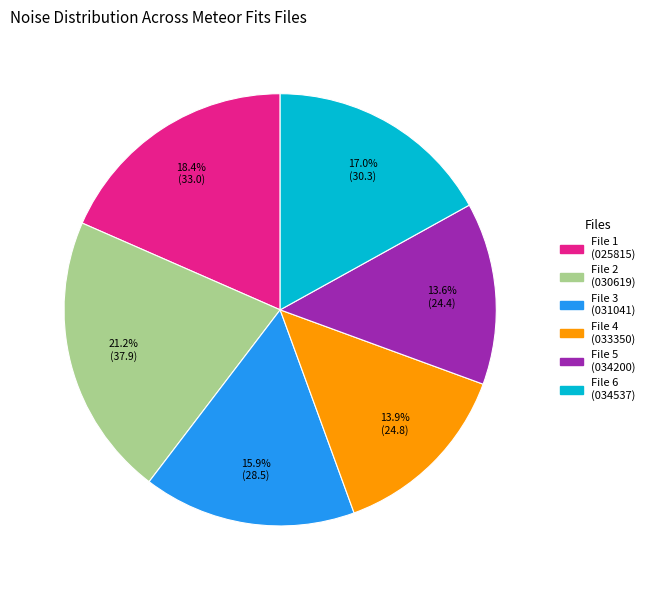

Does any single category account for the majority?

No